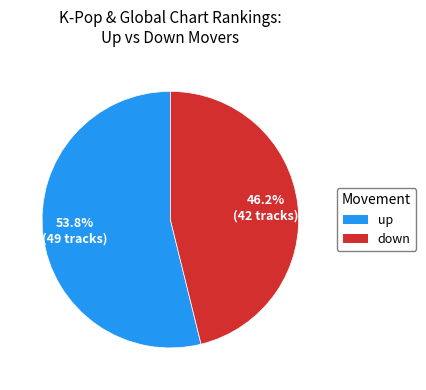

How many slices are in this pie chart?

2